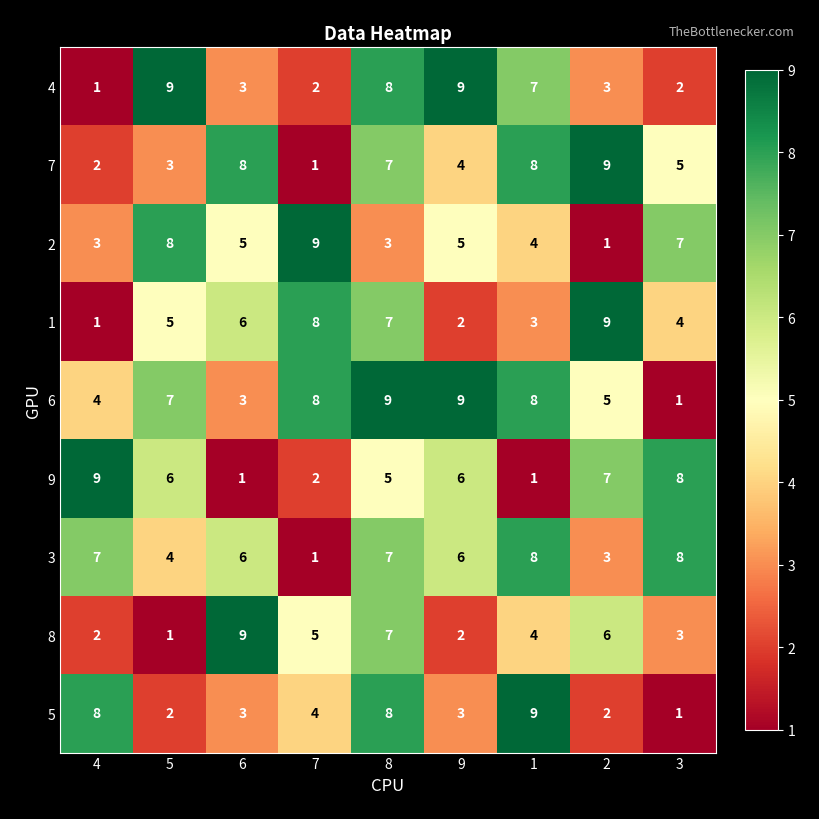

What is the sum of all 9 values?

45